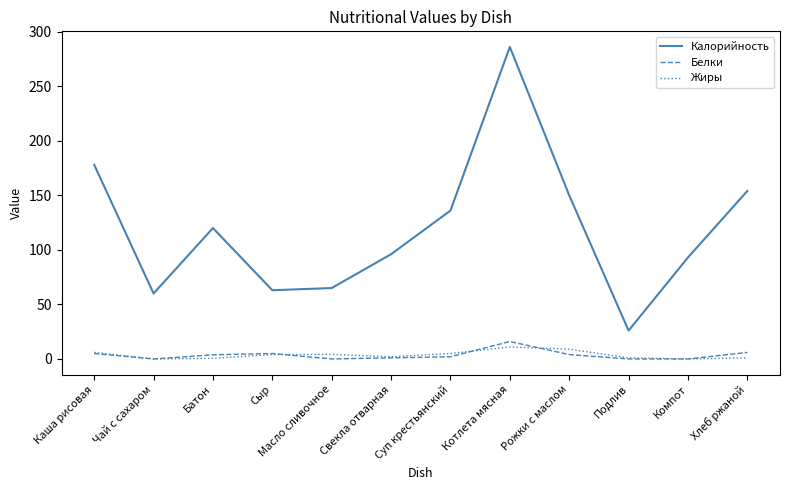

True or false: Жиры and Калорийность intersect in this chart.

False